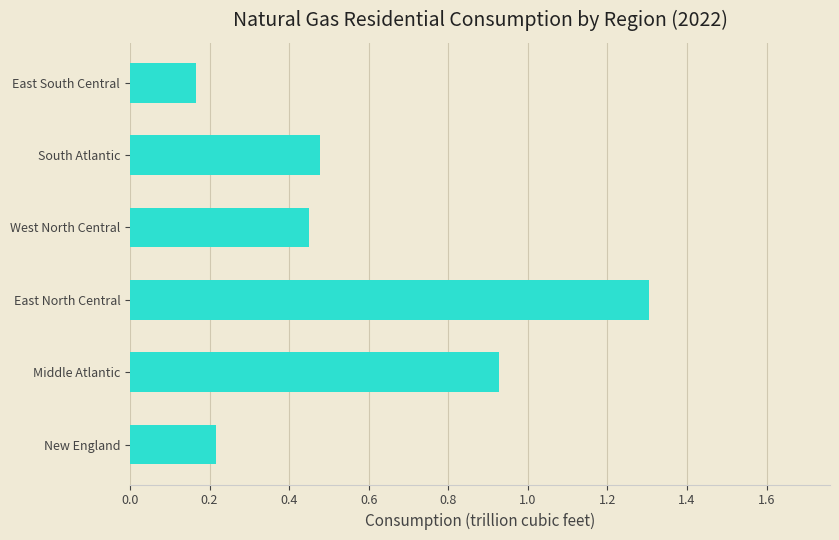

At which category does the chart reach its minimum across all series?

East South Central